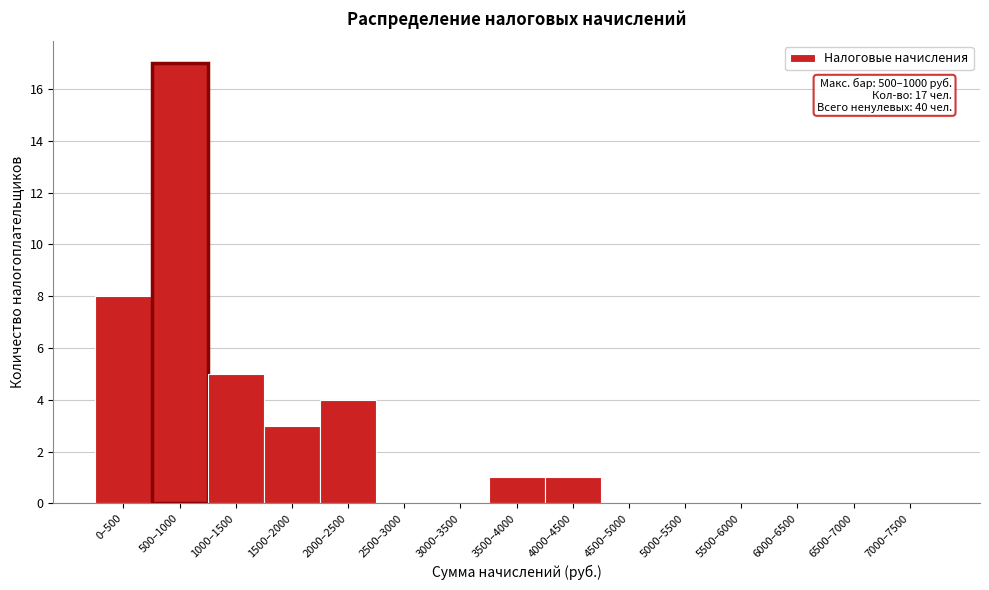

Reading left to right, list all the values displayed in this chart.

0–500=8	500–1000=17	1000–1500=5	1500–2000=3	2000–2500=4	2500–3000=0	3000–3500=0	3500–4000=1	4000–4500=1	4500–5000=0	5000–5500=0	5500–6000=0	6000–6500=0	6500–7000=0	7000–7500=0